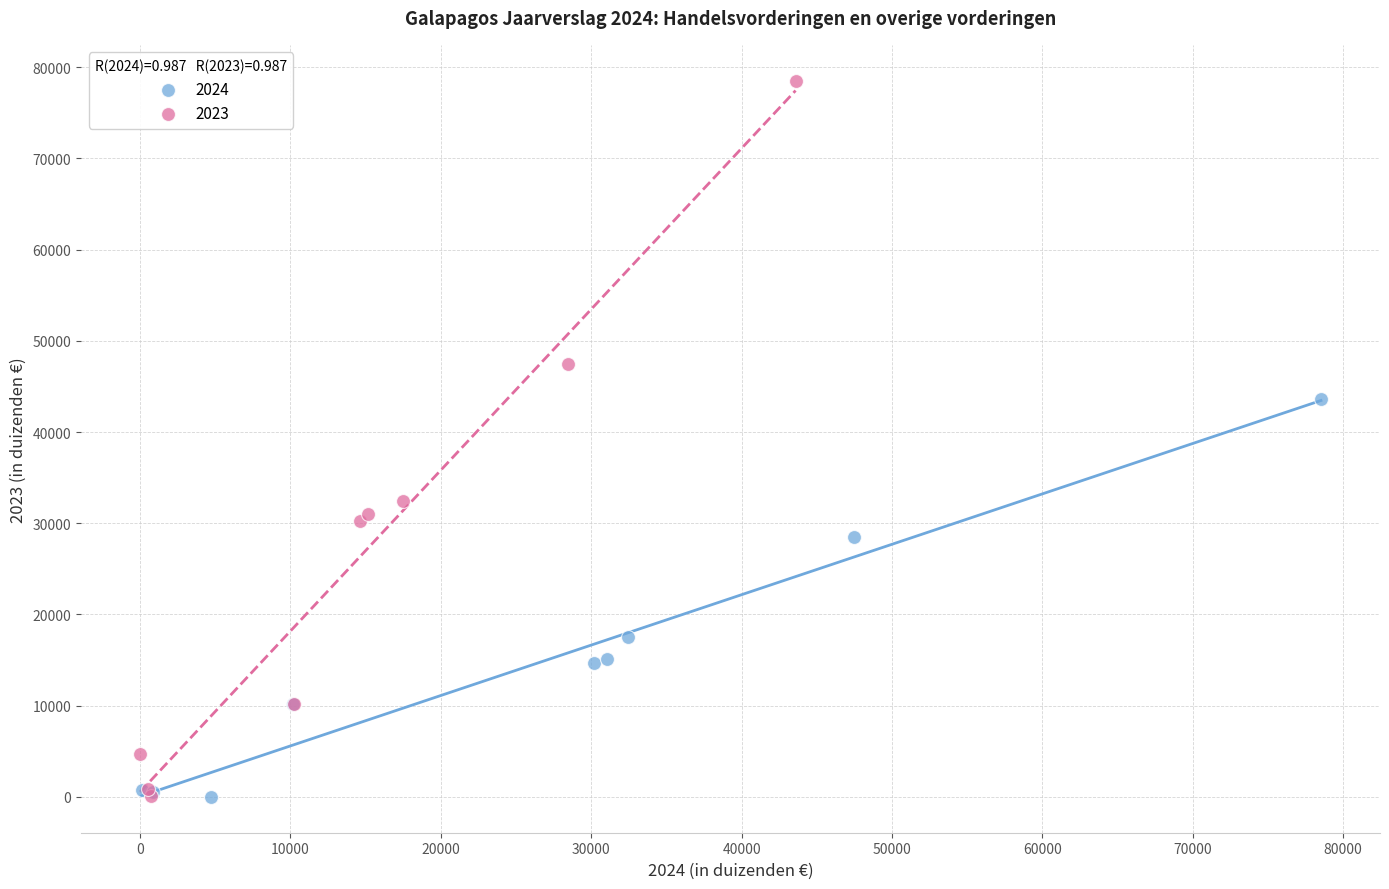

What are all the series names shown in the legend?

2024, 2023